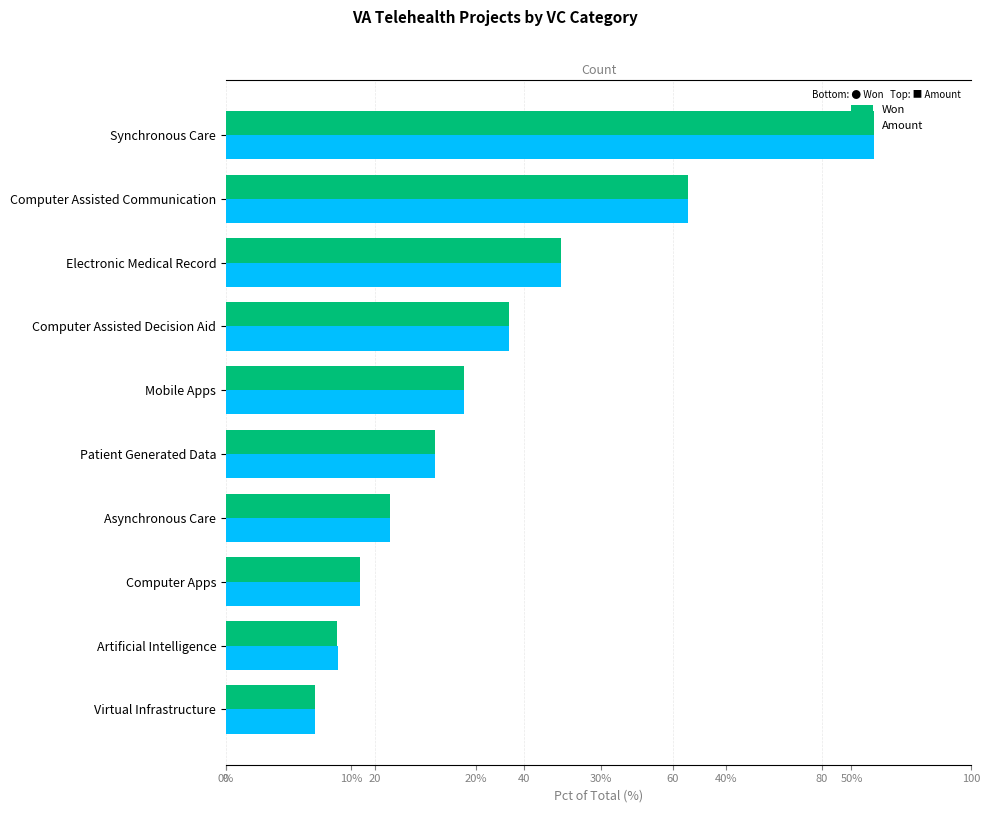

What is the average value of the Count series?

35.9